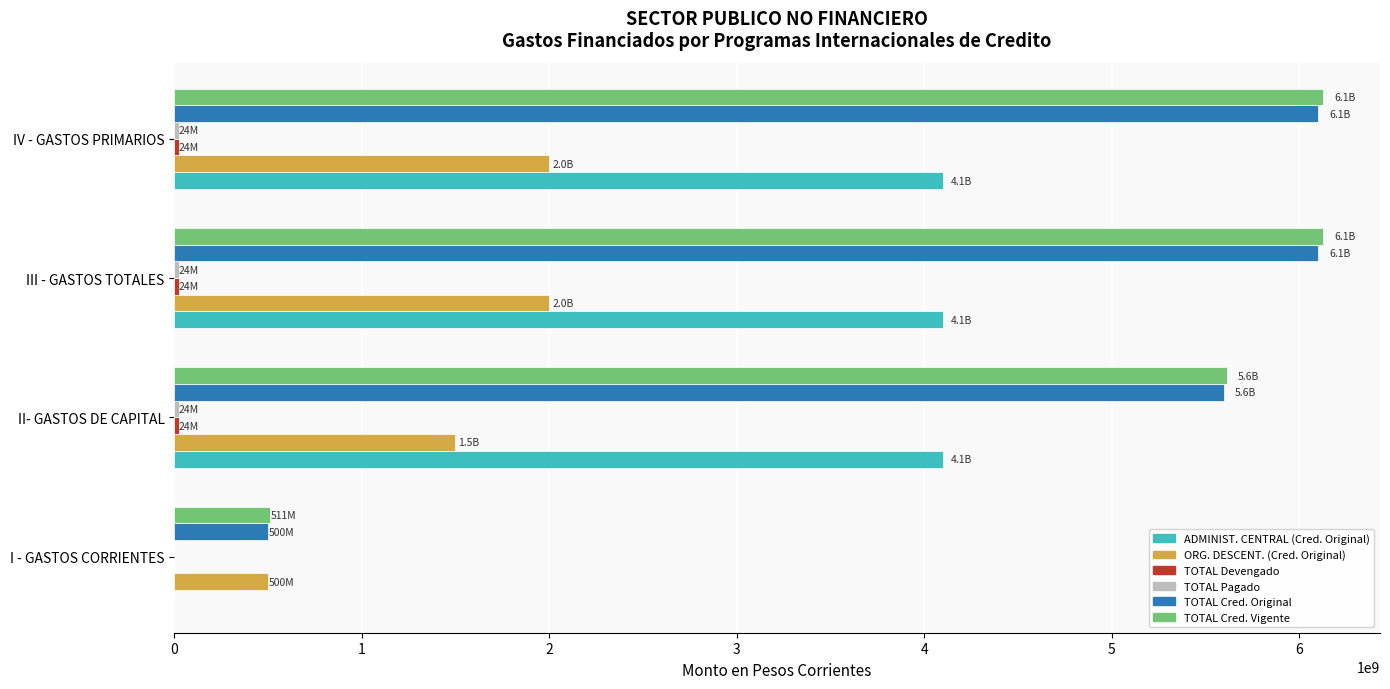

Is the value of TOTAL Cred. Vigente at II- GASTOS DE CAPITAL greater than the value of ORG. DESCENT. (Cred. Original) at III - GASTOS TOTALES?

Yes